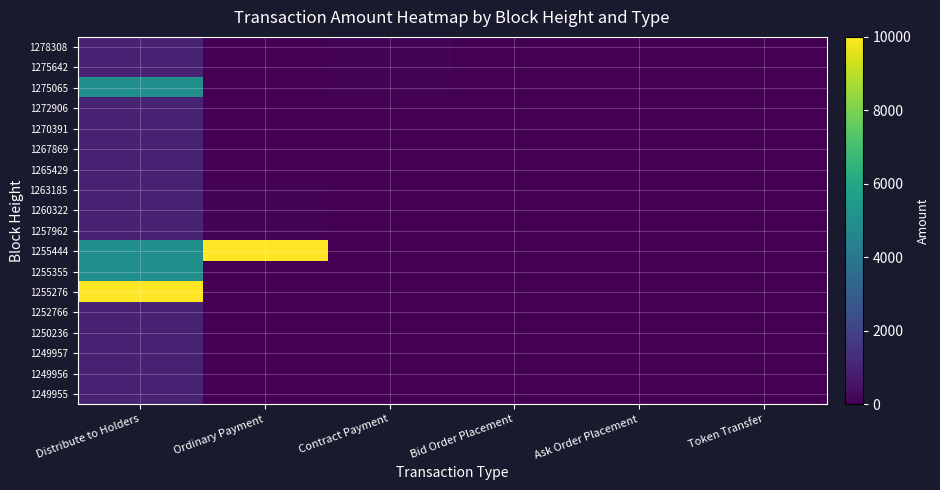

Which series changed the most between Ordinary Payment and Contract Payment?

1255444